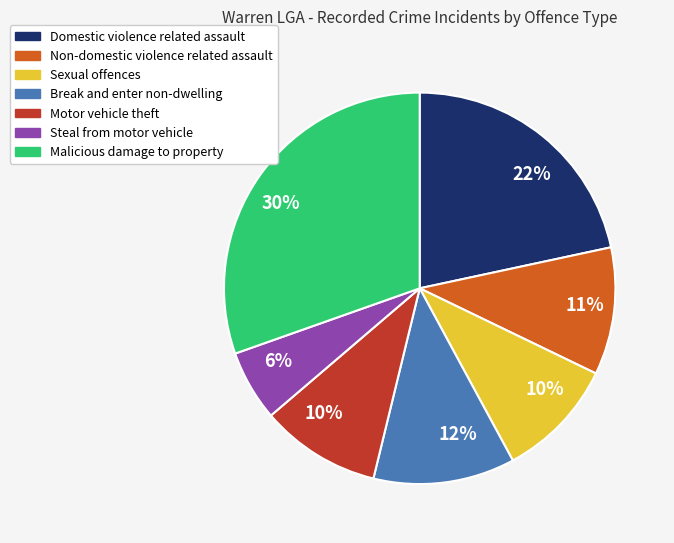

Is there any slice that represents more than half of the pie?

No